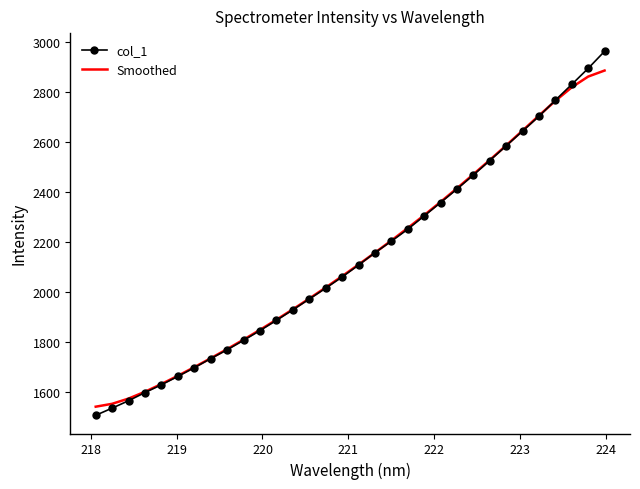

List the series in order of their peak value, lowest first.

Smoothed, col_1